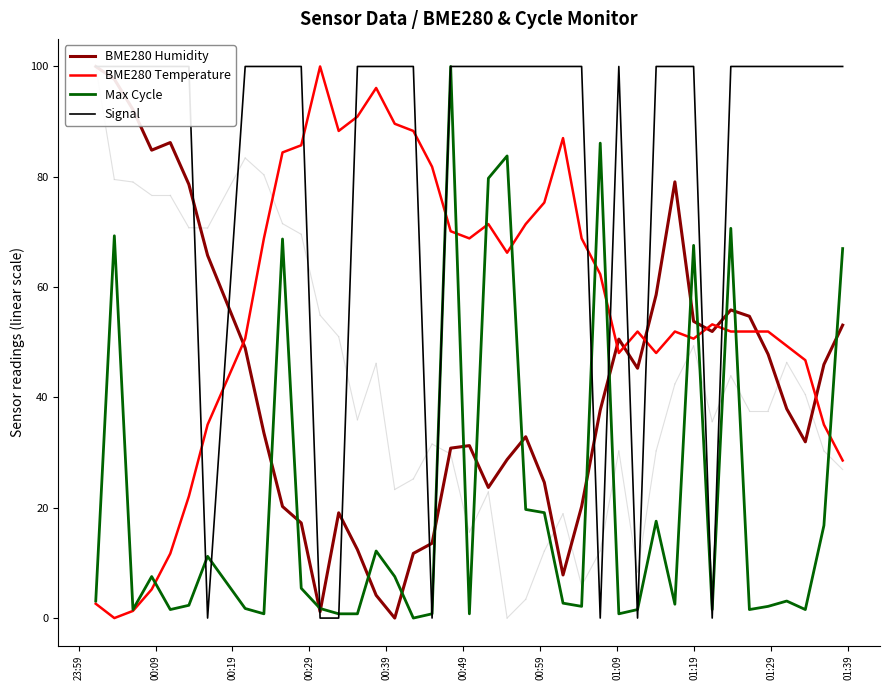

What is the sum of all BME280 Temperature values?

2263.6